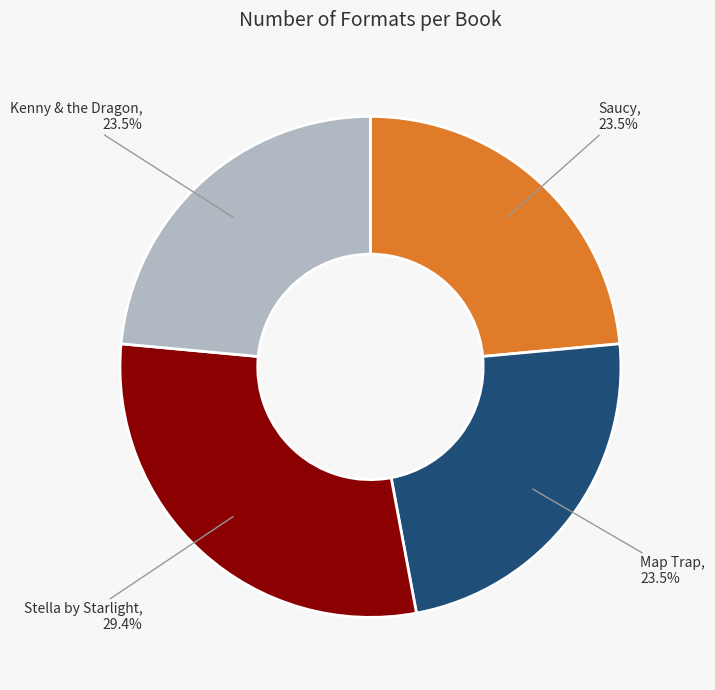

How many slices are in this pie chart?

4